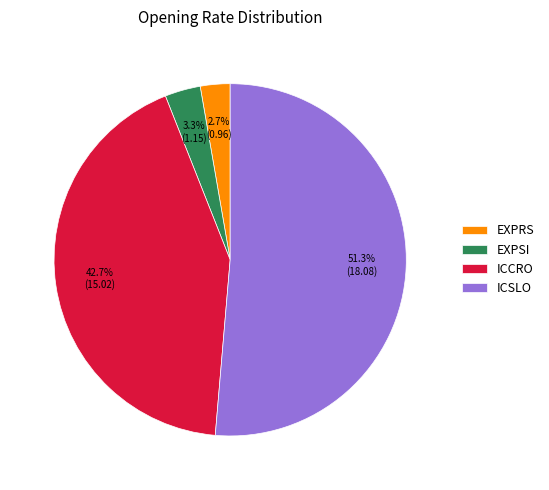

How many slices are in this pie chart?

4